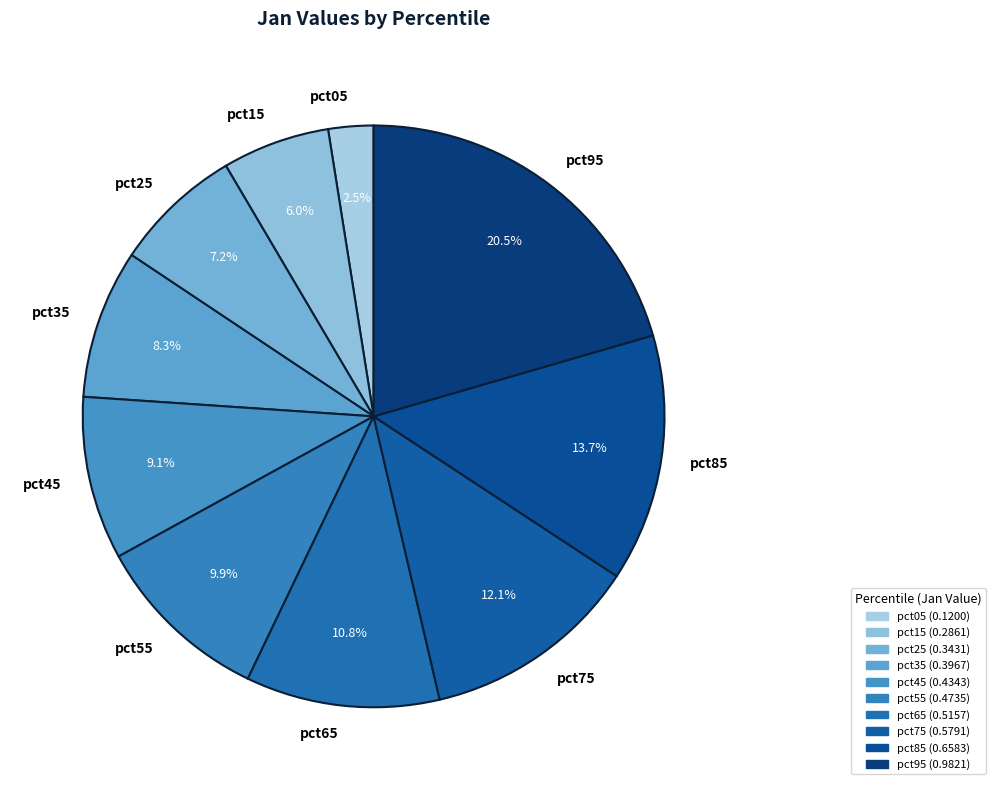

Is it true that pct35 is 15% of the pie?

False